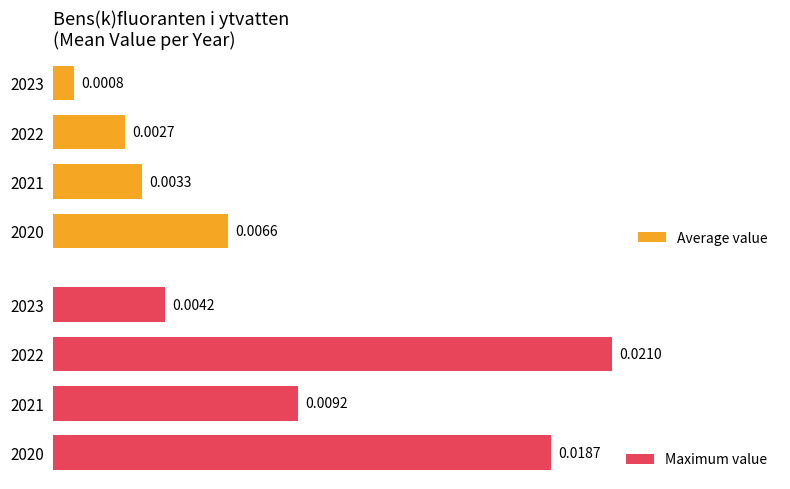

List the labels in order of Average value value, largest first.

2020, 2021, 2022, 2023